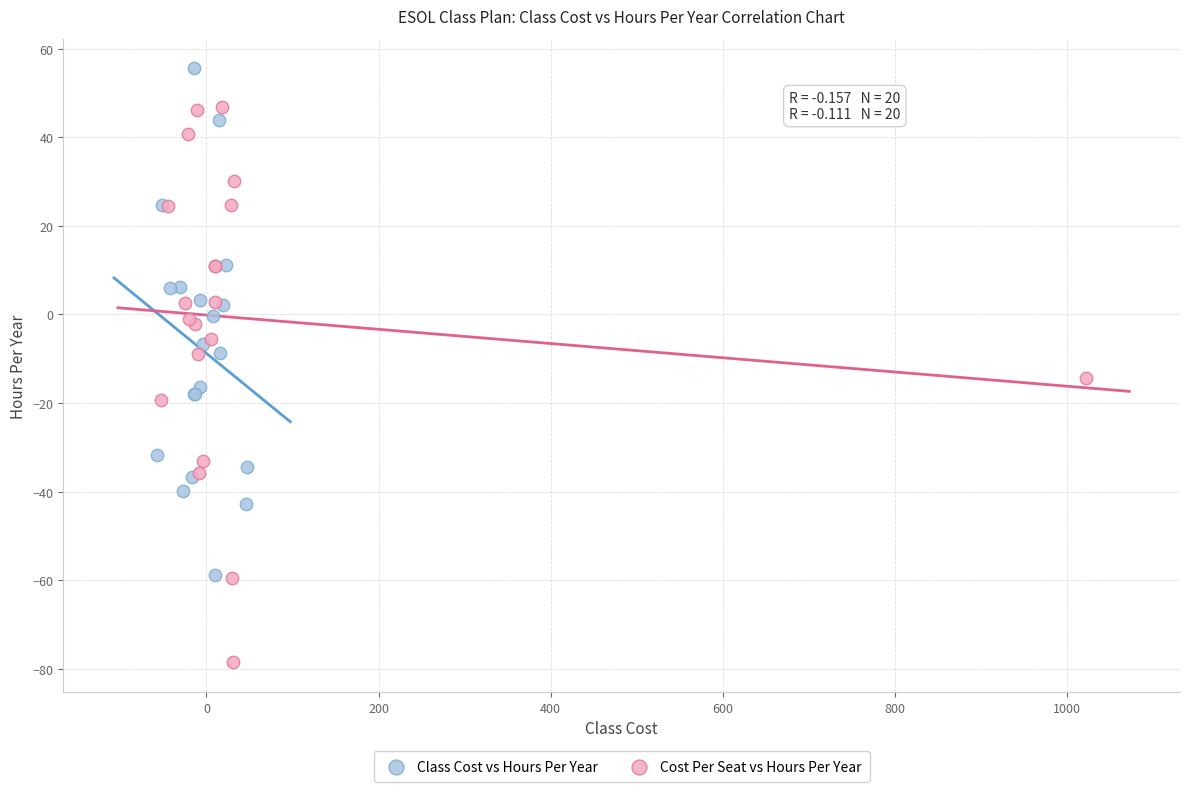

Which series has the largest Y range (max minus min)?

Cost Per Seat vs Hours Per Year